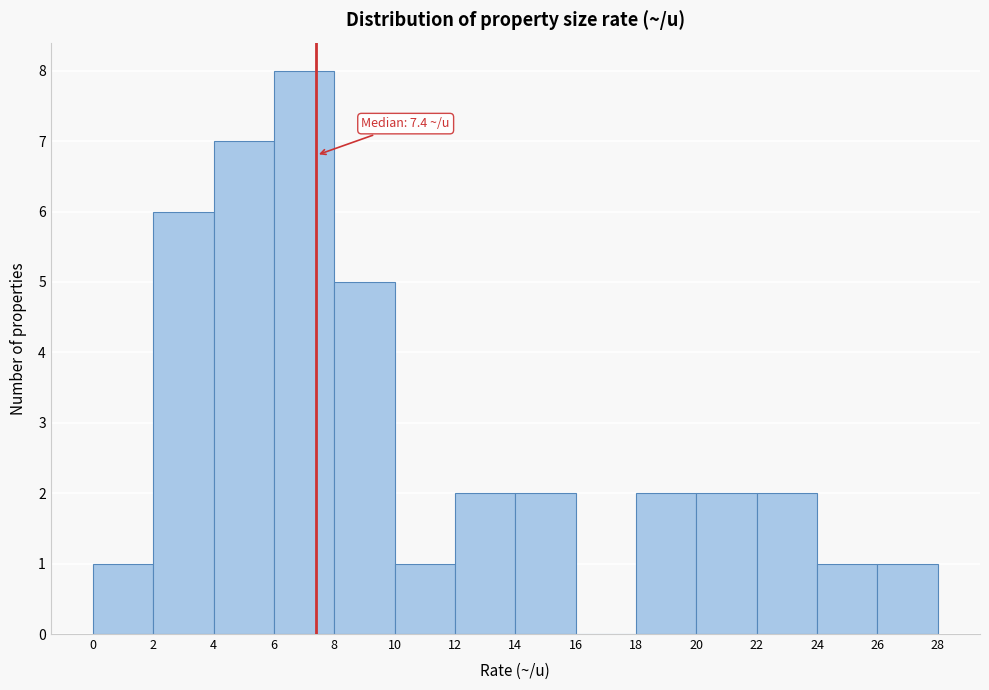

Which range on the x-axis has the tallest bar?

6 to 8